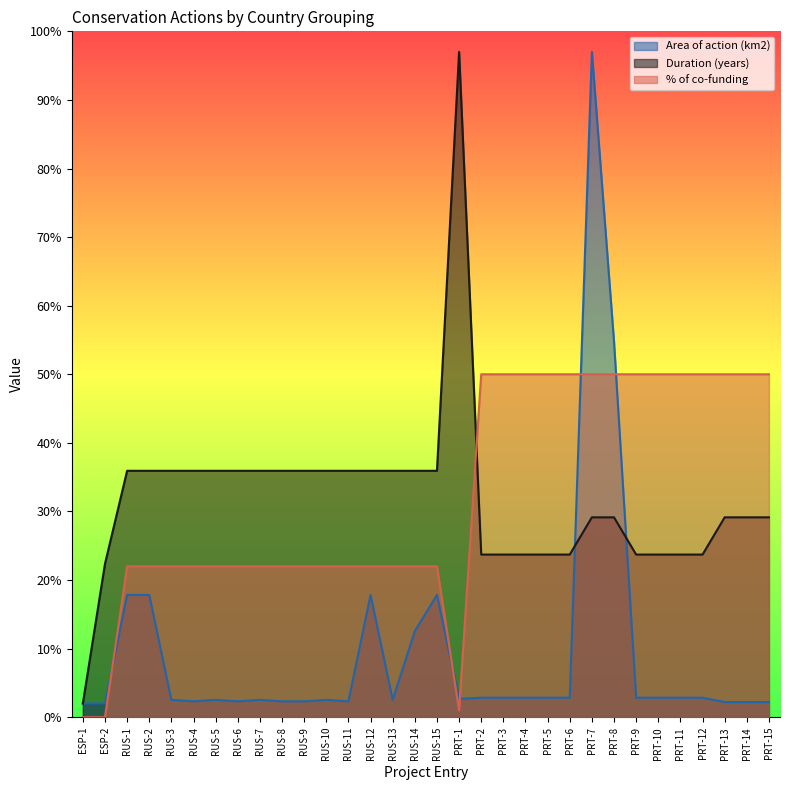

The value of % of co-funding at RUS-3 is 8.3. True or false?

False